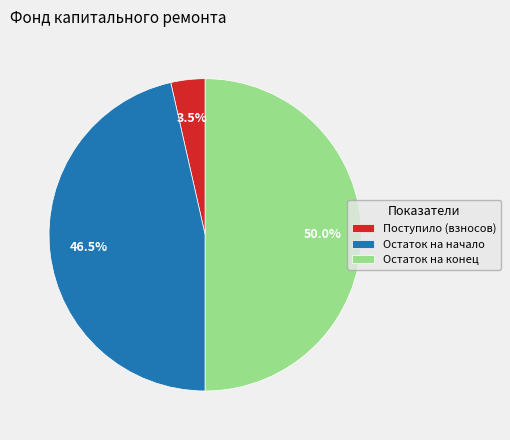

To the nearest percent, what percentage of the pie is Остаток на конец?

50%